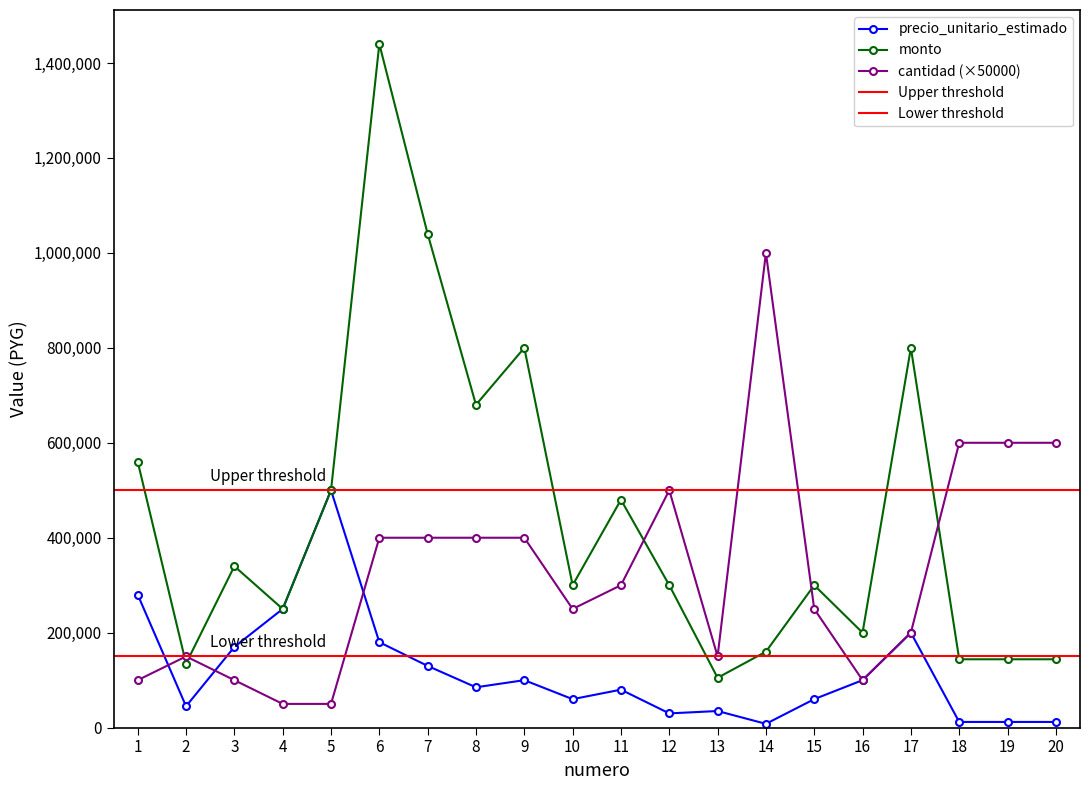

How many data points in monto are less than 300000?

8